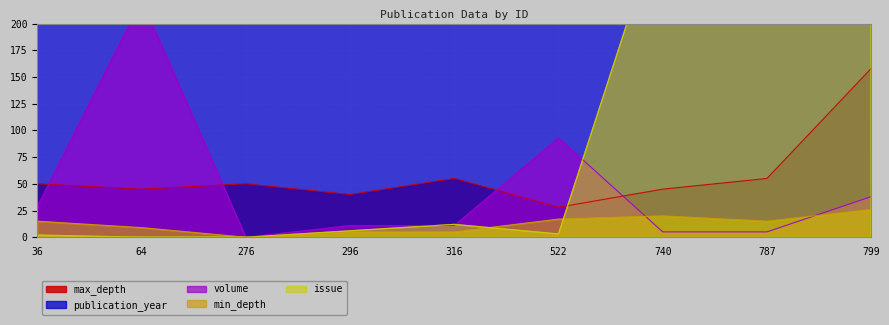

Which series changed the most between 316 and 740?

issue